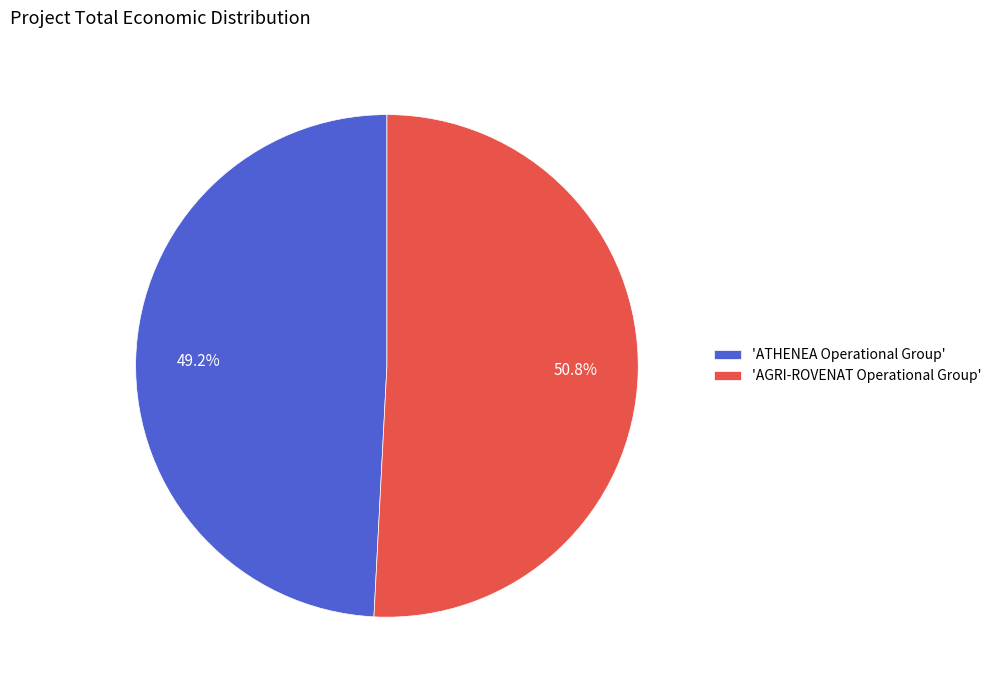

Does 'AGRI-ROVENAT Operational Group' represent more than half of the total?

Yes